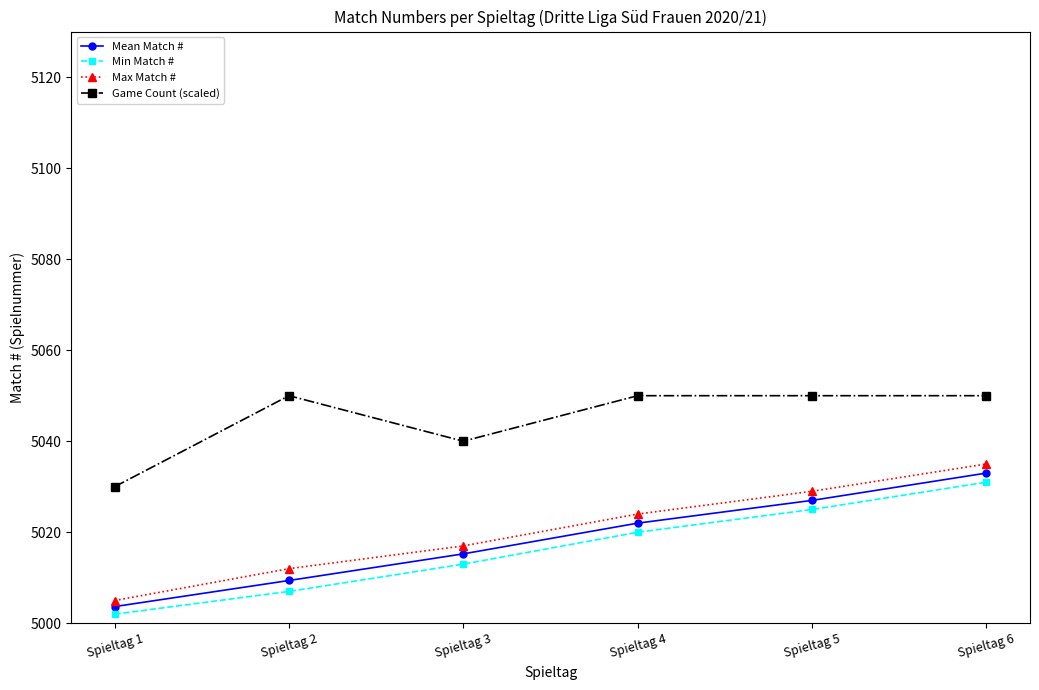

At which label is Mean Match # closest to 5018?

Spieltag 3